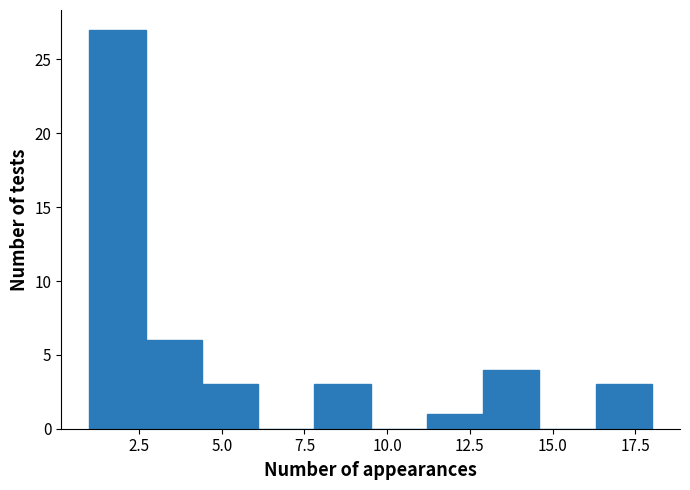

Around what value on the x-axis is the tallest bar? Give the approximate position of its centre, as read against the axis.

2.0